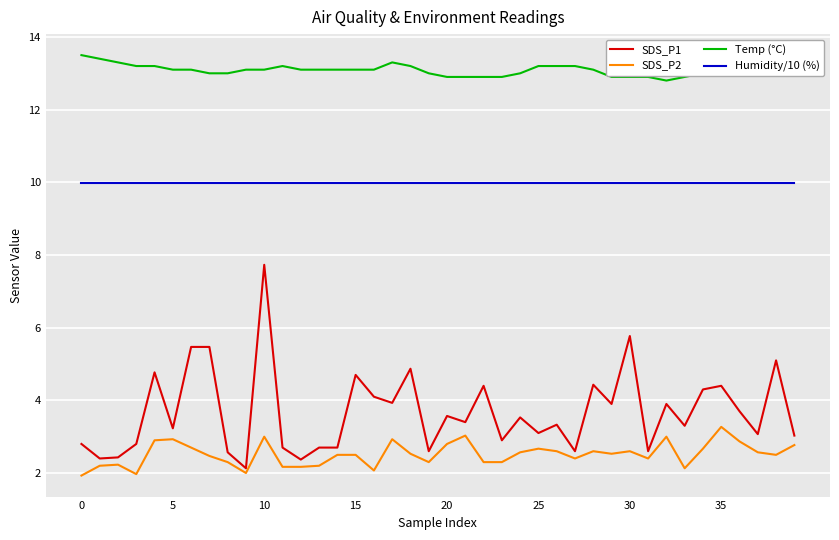

True or false: Temp (°C) and SDS_P1 cross at least once.

False